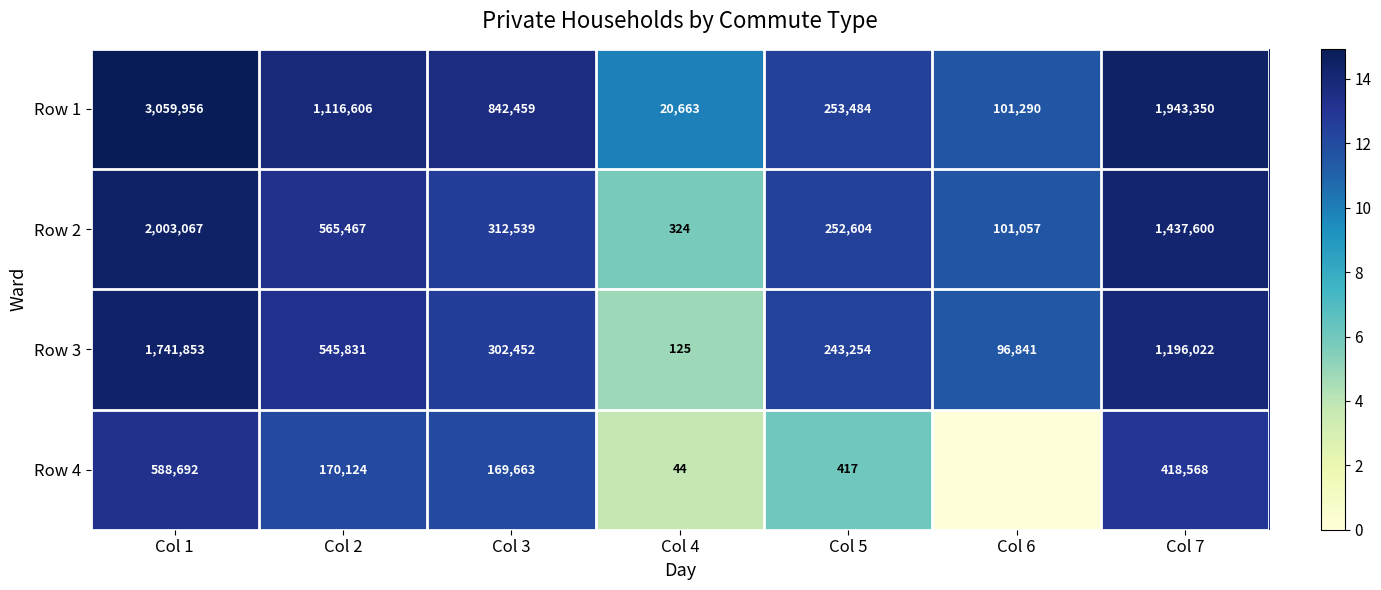

How many data points in Row 1 are less than 842459?

3